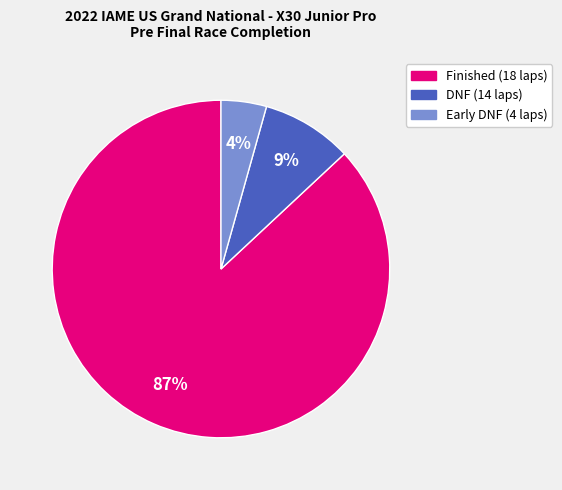

How many segments does this pie chart have?

3